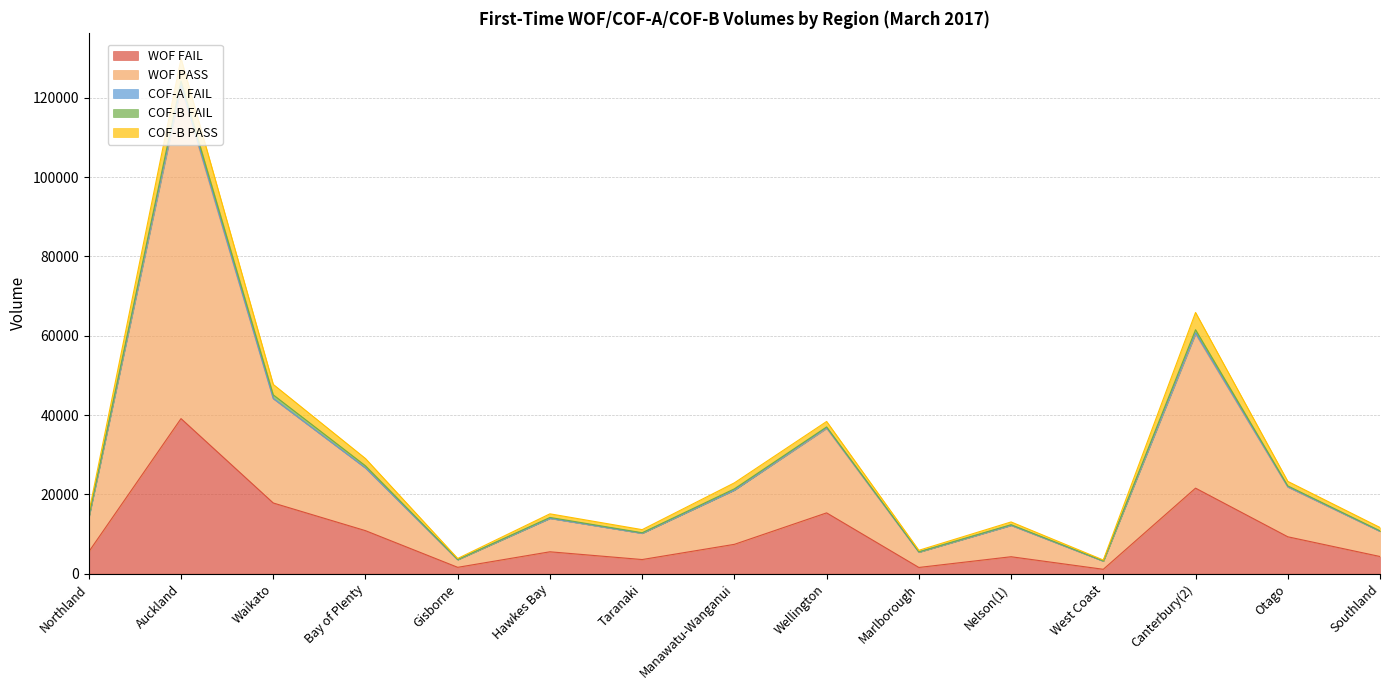

What is the label of the 9th point from the right?

Taranaki